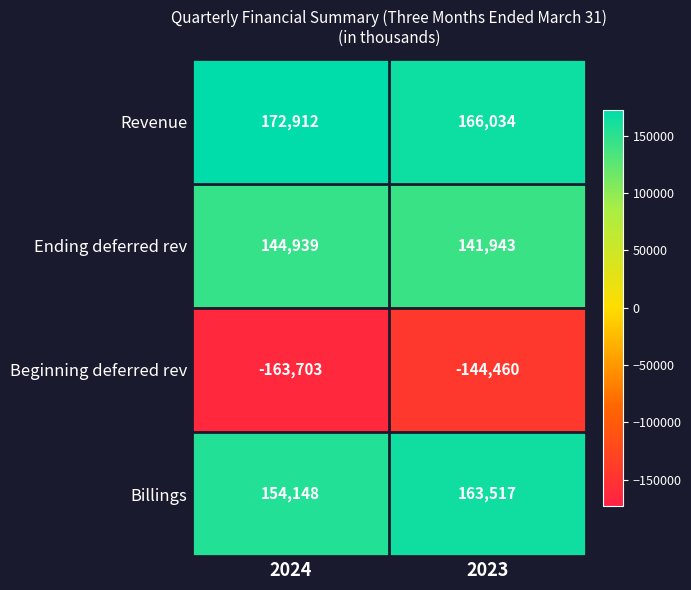

Which series has the largest total across all categories?

Revenue